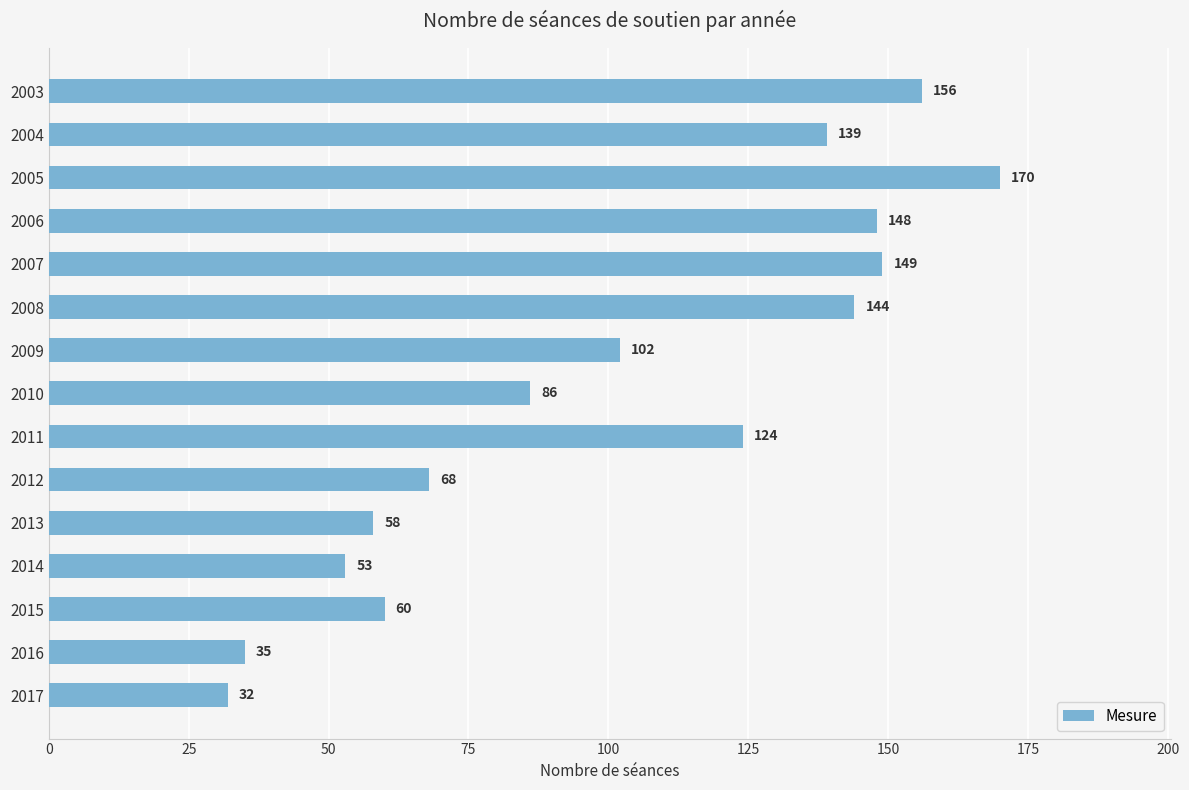

Rank the categories by value from lowest to highest.

2017, 2016, 2014, 2013, 2015, 2012, 2010, 2009, 2011, 2004, 2008, 2006, 2007, 2003, 2005